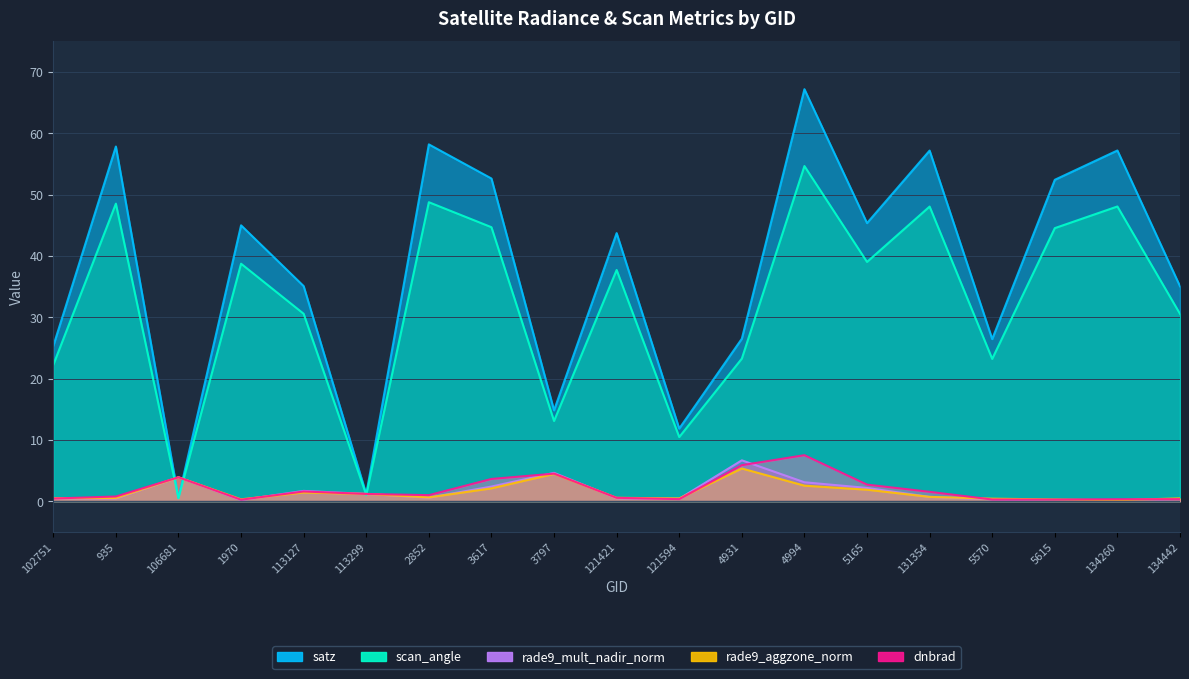

Which category has the highest value in the satz series?

4994